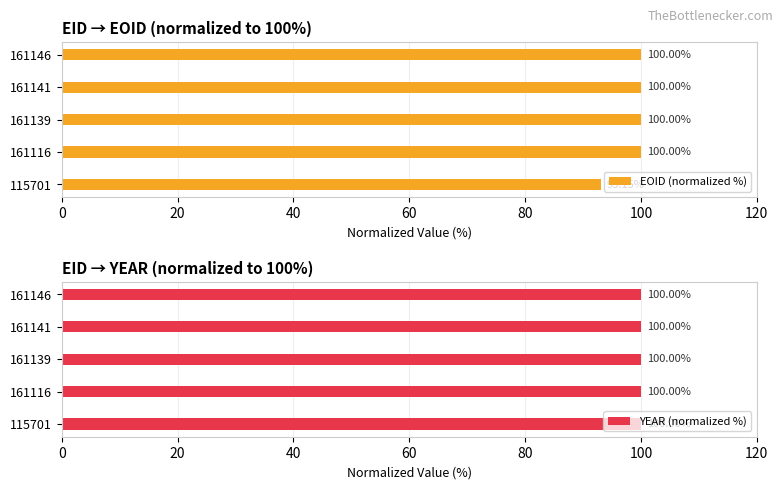

What are all the series names shown in the legend?

EOID (normalized %), YEAR (normalized %)